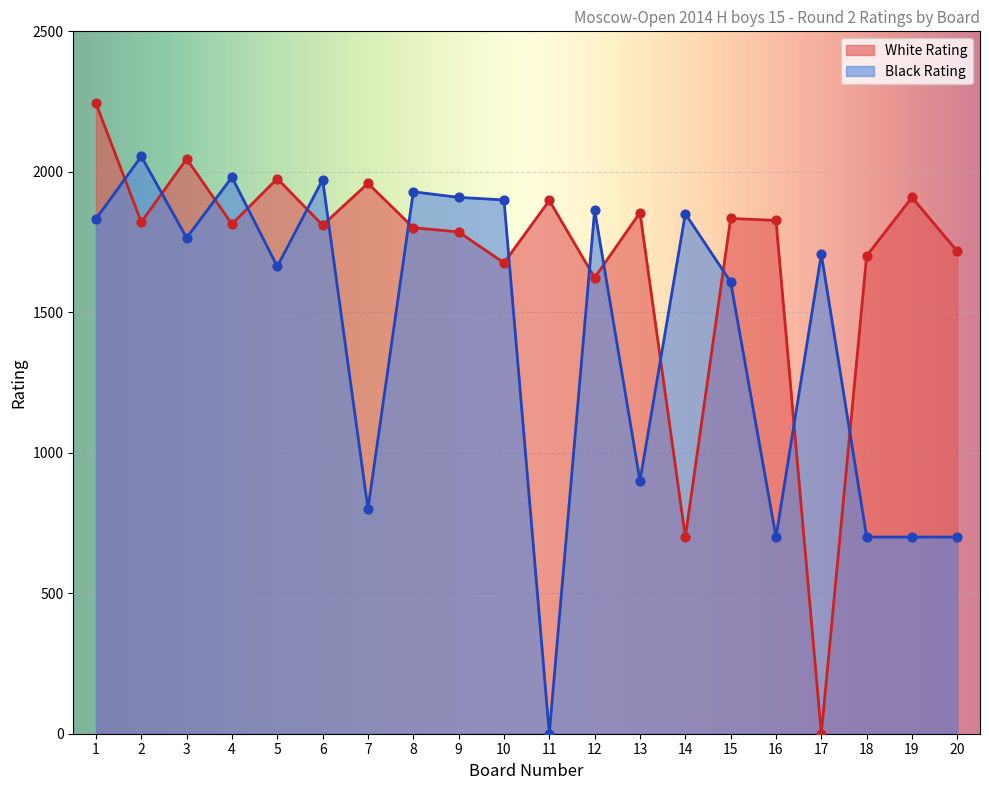

Which series reaches the minimum Y coordinate?

White Rating